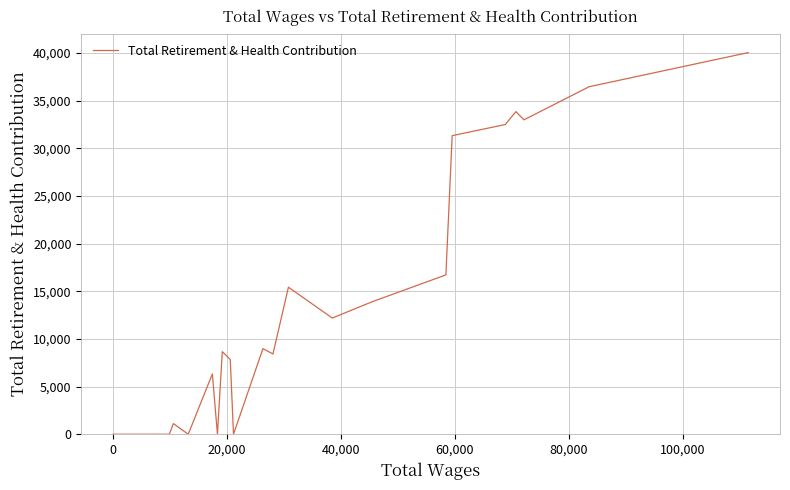

What is the greatest value displayed?

40052